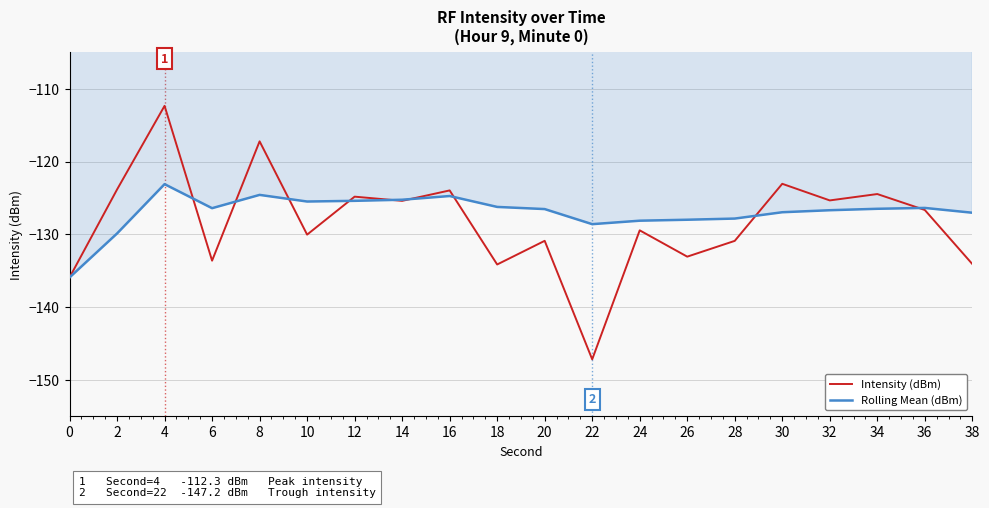

What is the sum of the Intensity (dBm) values at 0 and 12?

-260.8